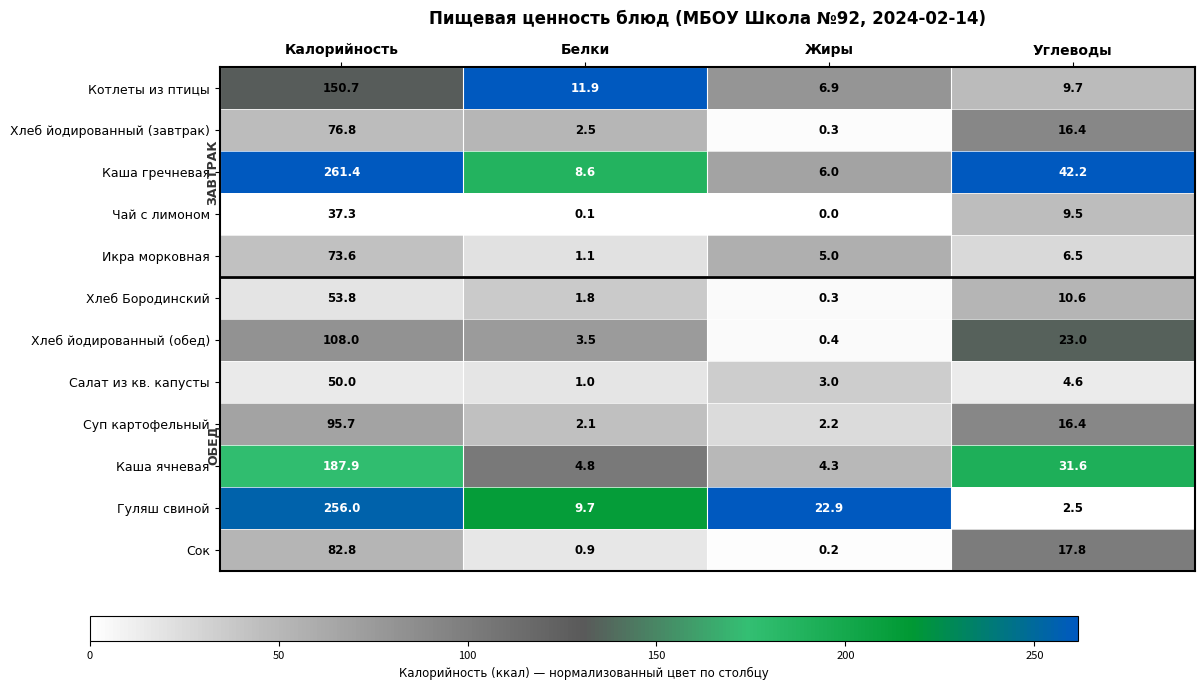

At which category does the chart reach its peak across all series?

Калорийность